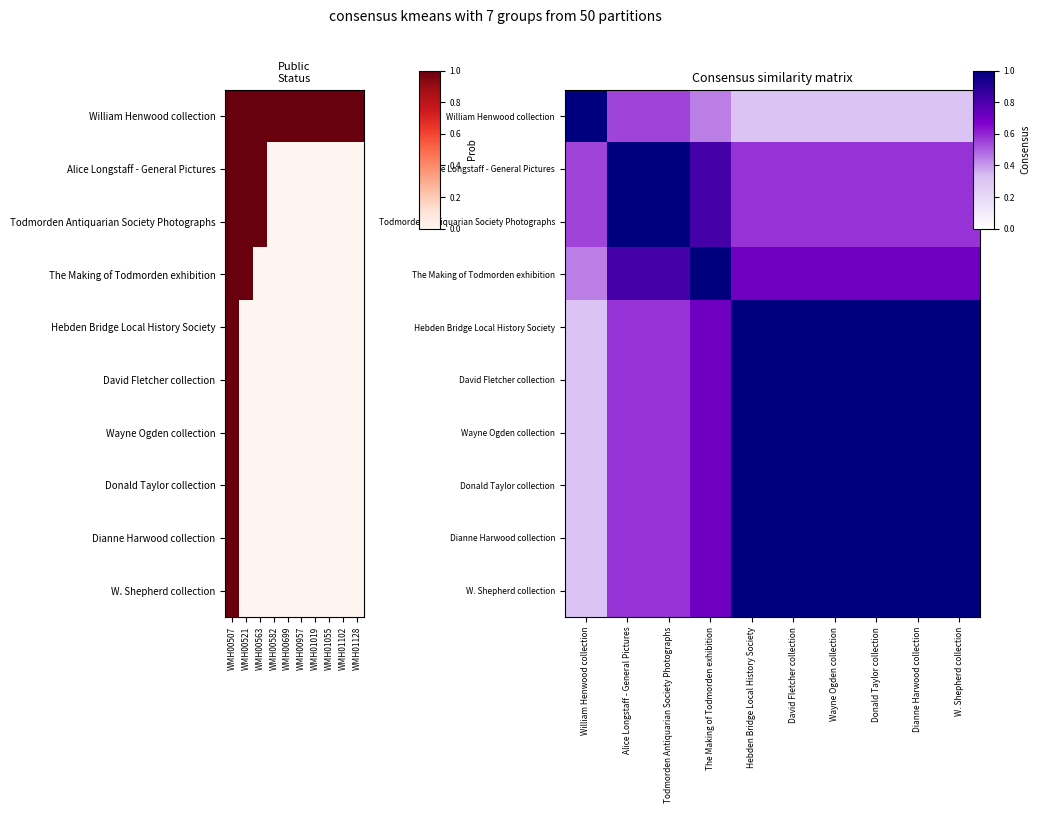

At which category does the chart reach its peak across all series?

WMH00507